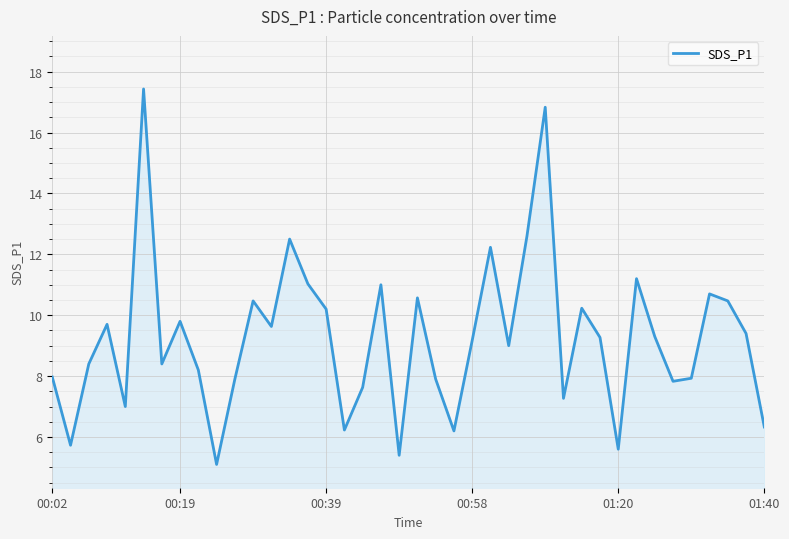

How many interior local valleys (lower than both neighbors) does the data have?

12